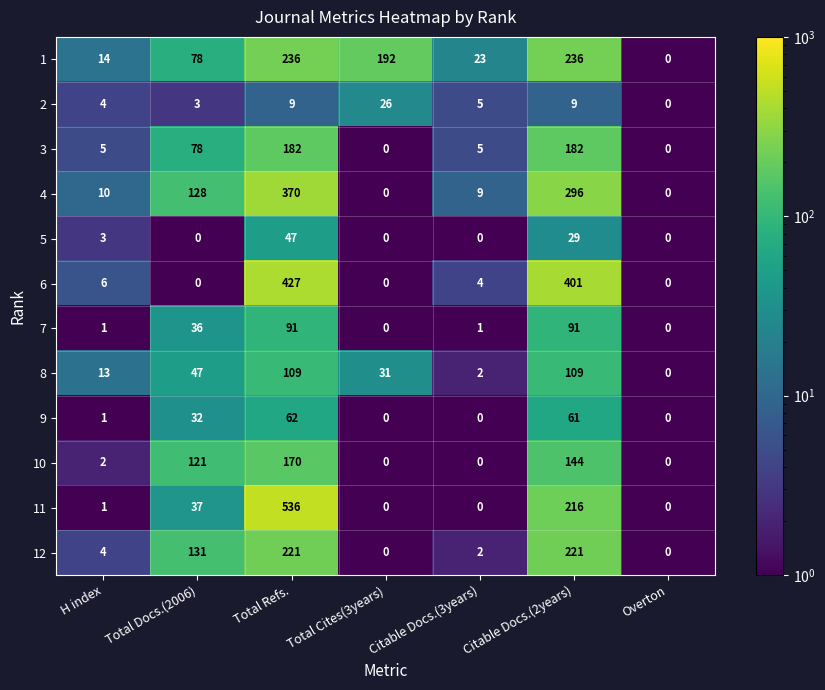

At which label is 9 closest to 31?

Total Docs.(2006)